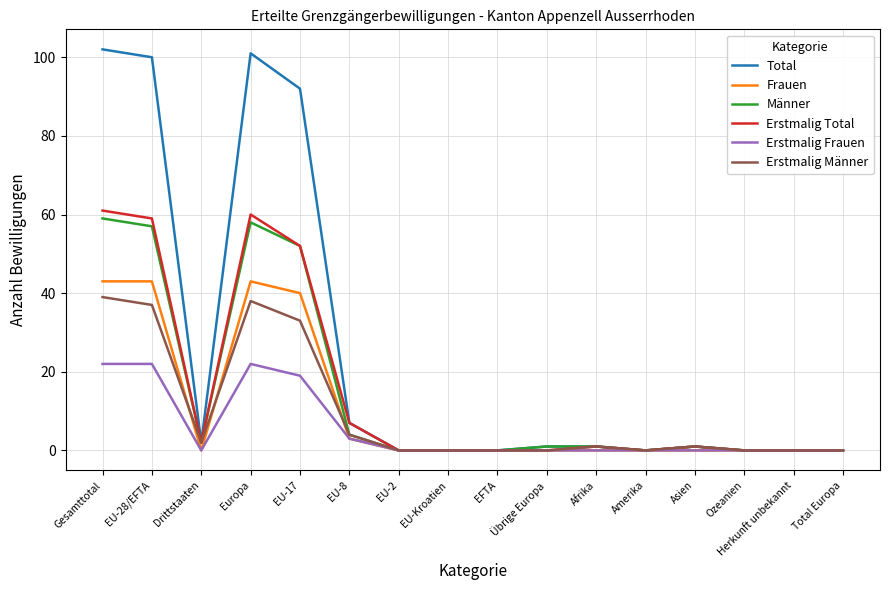

True or false: Erstmalig Total has a value of 0 at Herkunft unbekannt.

True